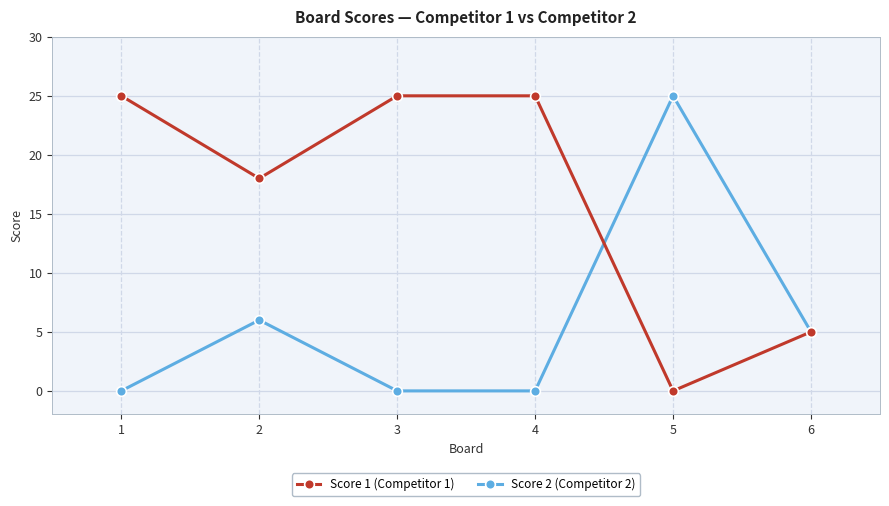

Is this an area chart (filled region under the line)?

No